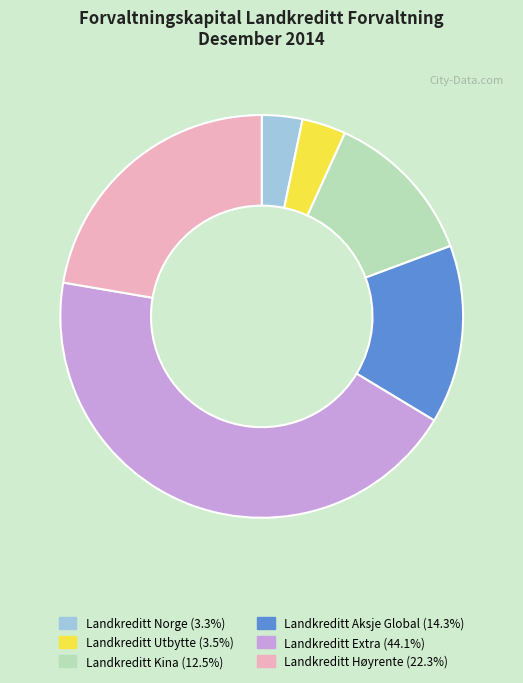

How many segments does this pie chart have?

6